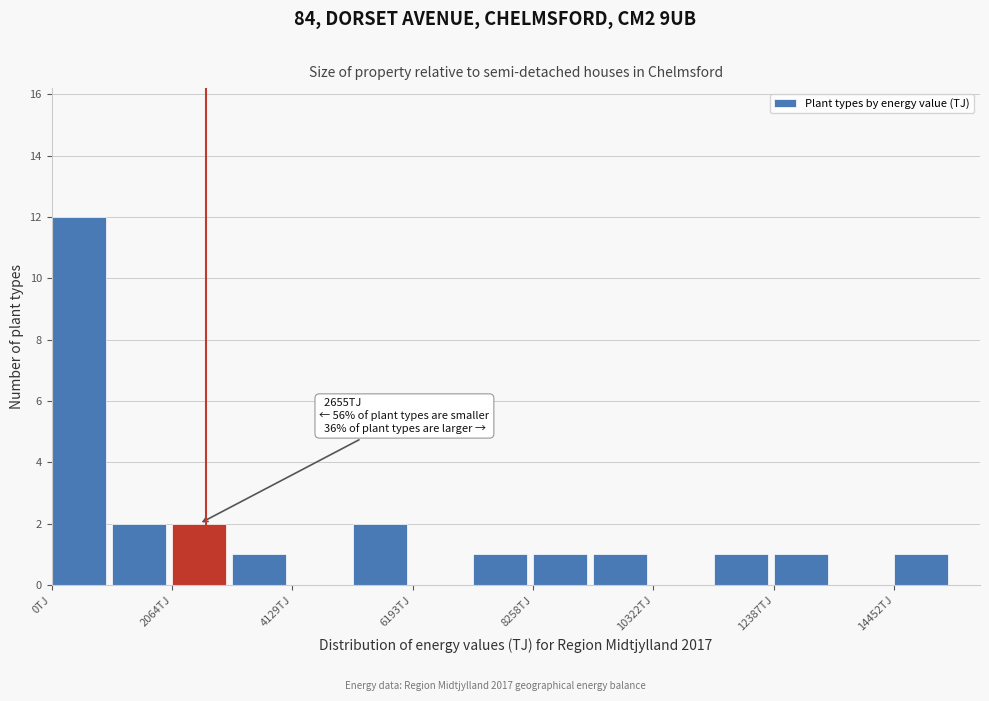

Read against the x-axis, roughly where is the centre of the tallest bar?

500